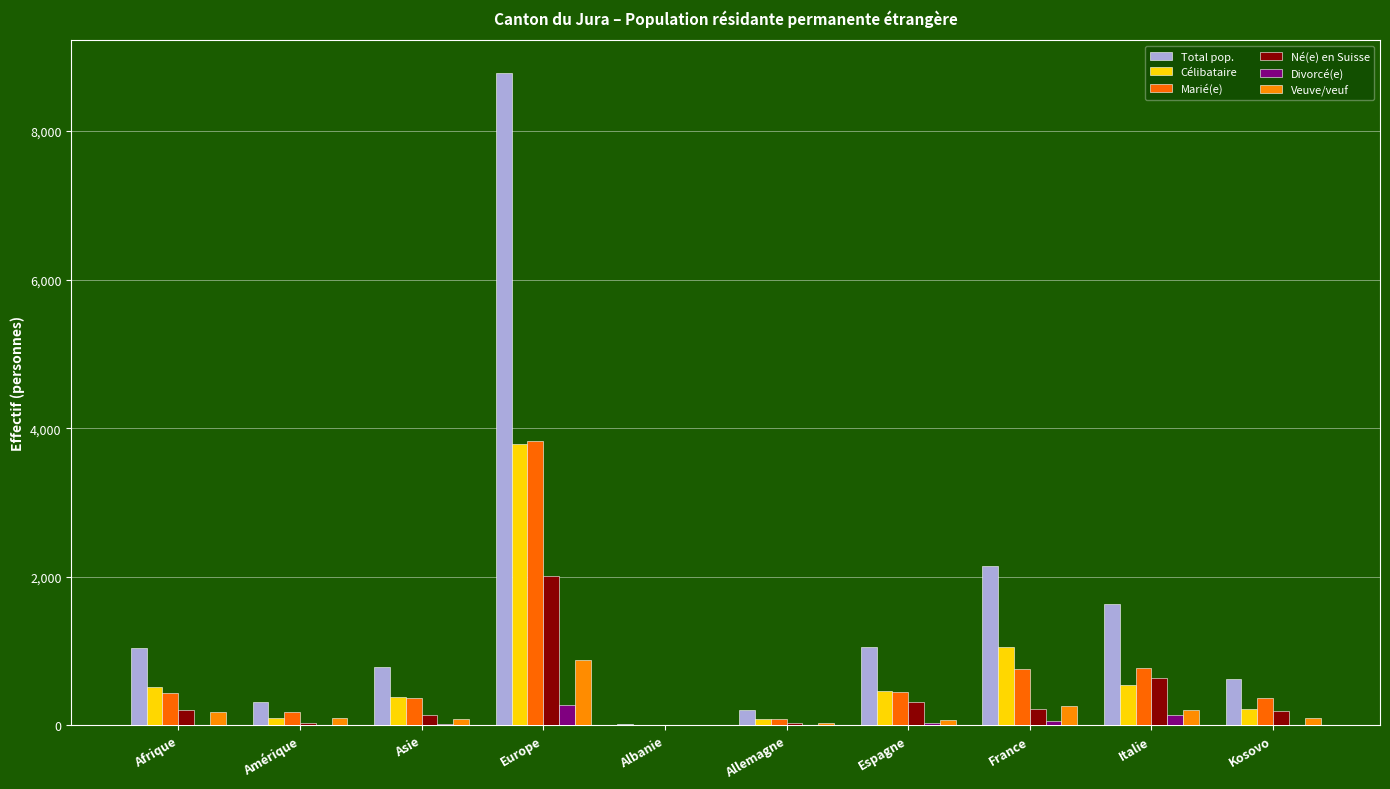

The Célibataire series shows 812 at Italie. True or false?

False